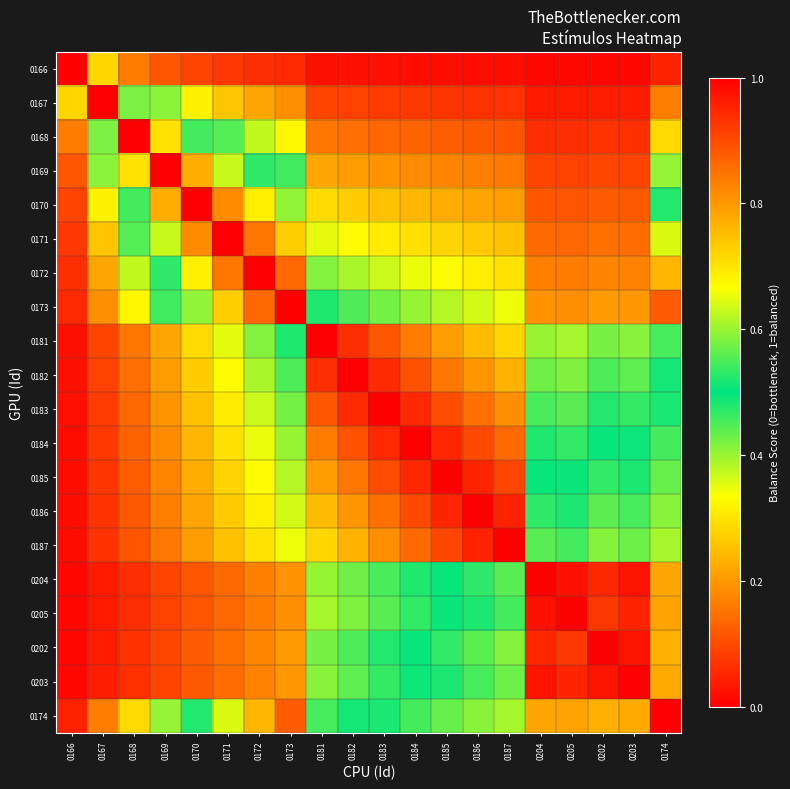

Reading right to left, what are all the values shown in this chart?

0166: 0174=0.0	0203=0.0	0202=0.0	0205=0.0	0204=0.0	0187=0.0	0186=0.0	0185=0.0	0184=0.0	0183=0.0	0182=0.0	0181=0.0	0173=0.1	0172=0.1	0171=0.1	0170=0.1	0169=0.1	0168=0.2	0167=0.3	0166=1.0
0167: 0174=0.2	0203=0.0	0202=0.0	0205=0.0	0204=0.0	0187=0.1	0186=0.1	0185=0.1	0184=0.1	0183=0.1	0182=0.1	0181=0.1	0173=0.2	0172=0.2	0171=0.3	0170=0.3	0169=0.4	0168=0.6	0167=1.0	0166=0.3
0168: 0174=0.3	0203=0.1	0202=0.1	0205=0.1	0204=0.1	0187=0.1	0186=0.1	0185=0.1	0184=0.1	0183=0.1	0182=0.1	0181=0.2	0173=0.3	0172=0.4	0171=0.4	0170=0.5	0169=0.7	0168=1.0	0167=0.6	0166=0.2
0169: 0174=0.4	0203=0.1	0202=0.1	0205=0.1	0204=0.1	0187=0.2	0186=0.2	0185=0.2	0184=0.2	0183=0.2	0182=0.2	0181=0.2	0173=0.5	0172=0.5	0171=0.6	0170=0.8	0169=1.0	0168=0.7	0167=0.4	0166=0.1
0170: 0174=0.5	0203=0.1	0202=0.1	0205=0.1	0204=0.1	0187=0.2	0186=0.2	0185=0.2	0184=0.2	0183=0.3	0182=0.3	0181=0.3	0173=0.6	0172=0.7	0171=0.8	0170=1.0	0169=0.8	0168=0.5	0167=0.3	0166=0.1
0171: 0174=0.6	0203=0.1	0202=0.1	0205=0.1	0204=0.1	0187=0.3	0186=0.3	0185=0.3	0184=0.3	0183=0.3	0182=0.3	0181=0.4	0173=0.7	0172=0.8	0171=1.0	0170=0.8	0169=0.6	0168=0.4	0167=0.3	0166=0.1
0172: 0174=0.8	0203=0.2	0202=0.2	0205=0.2	0204=0.2	0187=0.3	0186=0.3	0185=0.3	0184=0.3	0183=0.4	0182=0.4	0181=0.4	0173=0.9	0172=1.0	0171=0.8	0170=0.7	0169=0.5	0168=0.4	0167=0.2	0166=0.1
0173: 0174=0.9	0203=0.2	0202=0.2	0205=0.2	0204=0.2	0187=0.3	0186=0.4	0185=0.4	0184=0.4	0183=0.4	0182=0.5	0181=0.5	0173=1.0	0172=0.9	0171=0.7	0170=0.6	0169=0.5	0168=0.3	0167=0.2	0166=0.1
0181: 0174=0.5	0203=0.4	0202=0.4	0205=0.4	0204=0.4	0187=0.7	0186=0.8	0185=0.8	0184=0.8	0183=0.9	0182=0.9	0181=1.0	0173=0.5	0172=0.4	0171=0.4	0170=0.3	0169=0.2	0168=0.2	0167=0.1	0166=0.0
0182: 0174=0.5	0203=0.4	0202=0.5	0205=0.4	0204=0.4	0187=0.8	0186=0.8	0185=0.8	0184=0.9	0183=0.9	0182=1.0	0181=0.9	0173=0.5	0172=0.4	0171=0.3	0170=0.3	0169=0.2	0168=0.1	0167=0.1	0166=0.0
0183: 0174=0.5	0203=0.5	0202=0.5	0205=0.4	0204=0.5	0187=0.8	0186=0.9	0185=0.9	0184=0.9	0183=1.0	0182=0.9	0181=0.9	0173=0.4	0172=0.4	0171=0.3	0170=0.3	0169=0.2	0168=0.1	0167=0.1	0166=0.0
0184: 0174=0.5	0203=0.5	0202=0.5	0205=0.5	0204=0.5	0187=0.9	0186=0.9	0185=0.9	0184=1.0	0183=0.9	0182=0.9	0181=0.8	0173=0.4	0172=0.3	0171=0.3	0170=0.2	0169=0.2	0168=0.1	0167=0.1	0166=0.0
0185: 0174=0.4	0203=0.5	0202=0.5	0205=0.5	0204=0.5	0187=0.9	0186=1.0	0185=1.0	0184=0.9	0183=0.9	0182=0.8	0181=0.8	0173=0.4	0172=0.3	0171=0.3	0170=0.2	0169=0.2	0168=0.1	0167=0.1	0166=0.0
0186: 0174=0.4	0203=0.5	0202=0.6	0205=0.5	0204=0.5	0187=1.0	0186=1.0	0185=1.0	0184=0.9	0183=0.9	0182=0.8	0181=0.8	0173=0.4	0172=0.3	0171=0.3	0170=0.2	0169=0.2	0168=0.1	0167=0.1	0166=0.0
0187: 0174=0.4	0203=0.6	0202=0.6	0205=0.5	0204=0.6	0187=1.0	0186=1.0	0185=0.9	0184=0.9	0183=0.8	0182=0.8	0181=0.7	0173=0.3	0172=0.3	0171=0.3	0170=0.2	0169=0.2	0168=0.1	0167=0.1	0166=0.0
0204: 0174=0.2	0203=1.0	0202=0.9	0205=1.0	0204=1.0	0187=0.6	0186=0.5	0185=0.5	0184=0.5	0183=0.5	0182=0.4	0181=0.4	0173=0.2	0172=0.2	0171=0.1	0170=0.1	0169=0.1	0168=0.1	0167=0.0	0166=0.0
0205: 0174=0.2	0203=0.9	0202=0.9	0205=1.0	0204=1.0	0187=0.5	0186=0.5	0185=0.5	0184=0.5	0183=0.4	0182=0.4	0181=0.4	0173=0.2	0172=0.2	0171=0.1	0170=0.1	0169=0.1	0168=0.1	0167=0.0	0166=0.0
0202: 0174=0.2	0203=1.0	0202=1.0	0205=0.9	0204=0.9	0187=0.6	0186=0.6	0185=0.5	0184=0.5	0183=0.5	0182=0.5	0181=0.4	0173=0.2	0172=0.2	0171=0.1	0170=0.1	0169=0.1	0168=0.1	0167=0.0	0166=0.0
0203: 0174=0.2	0203=1.0	0202=1.0	0205=0.9	0204=1.0	0187=0.6	0186=0.5	0185=0.5	0184=0.5	0183=0.5	0182=0.4	0181=0.4	0173=0.2	0172=0.2	0171=0.1	0170=0.1	0169=0.1	0168=0.1	0167=0.0	0166=0.0
0174: 0174=1.0	0203=0.2	0202=0.2	0205=0.2	0204=0.2	0187=0.4	0186=0.4	0185=0.4	0184=0.5	0183=0.5	0182=0.5	0181=0.5	0173=0.9	0172=0.8	0171=0.6	0170=0.5	0169=0.4	0168=0.3	0167=0.2	0166=0.0